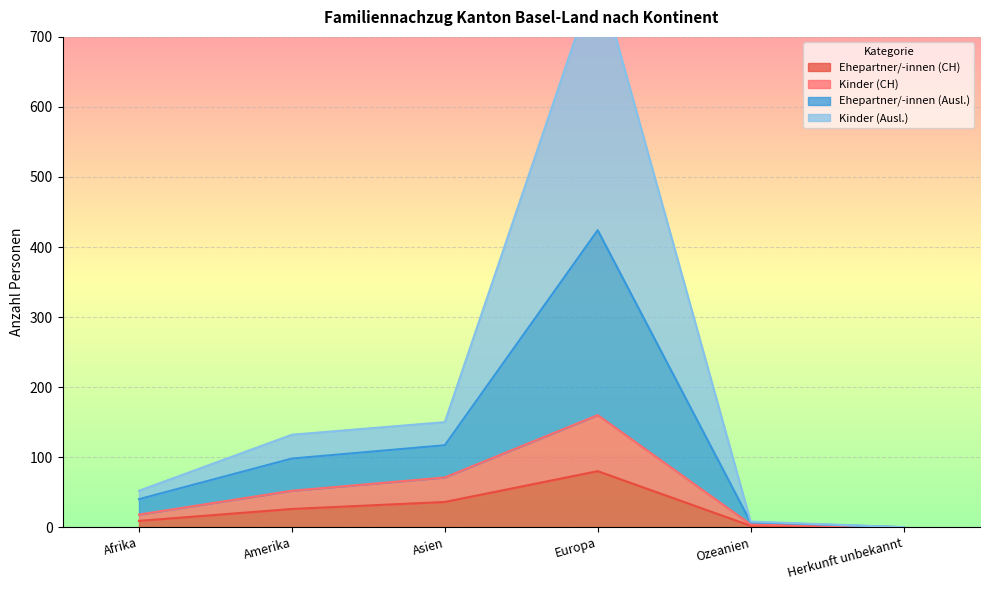

True or false: Kinder (CH) and Ehepartner/-innen (Ausl.) intersect in this chart.

False